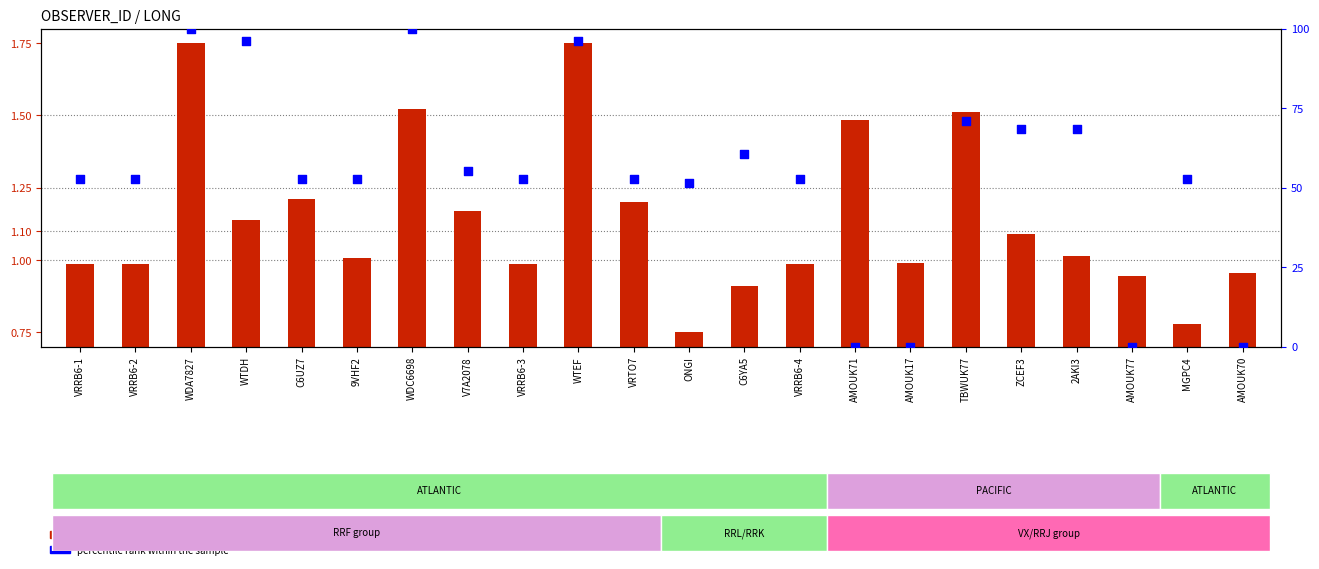

What is the total value across all series at 9VHF2?

53.6